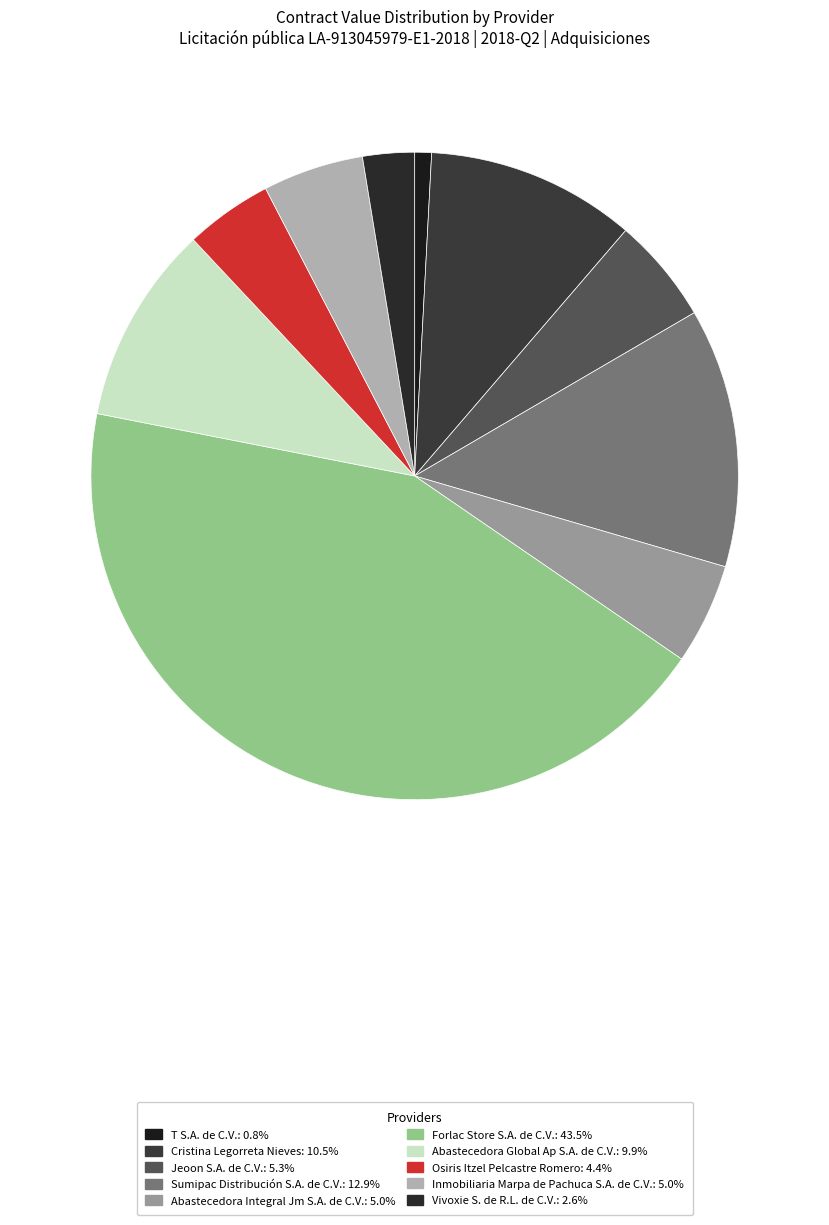

How many segments does this pie chart have?

10